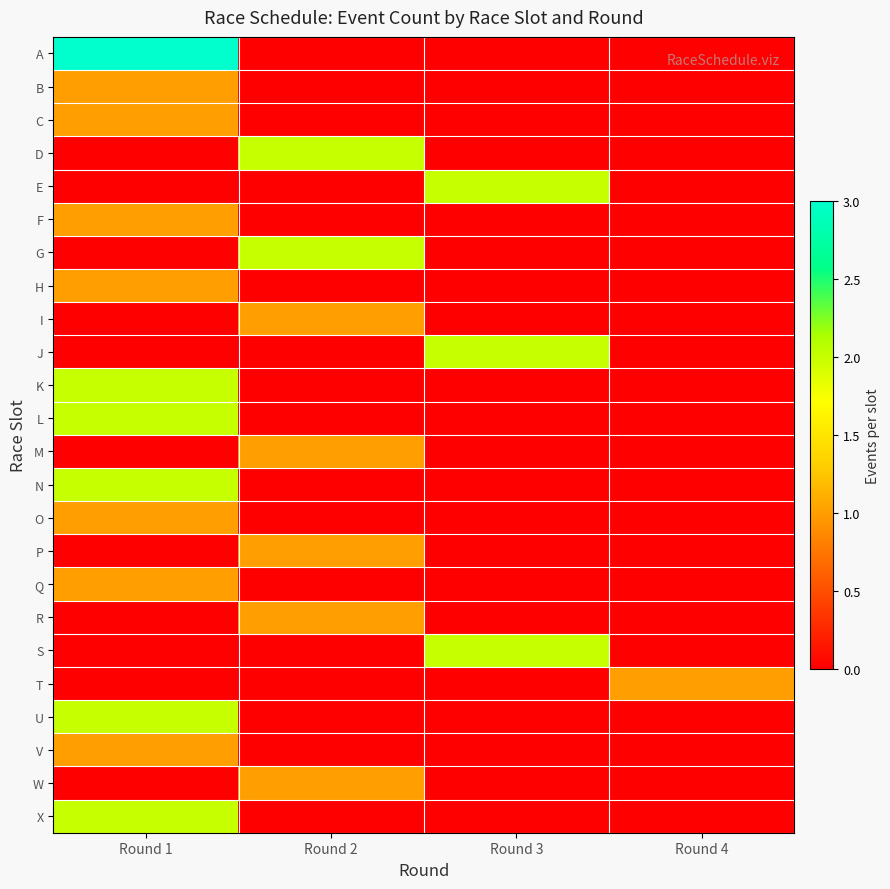

Which series changed the most between Round 1 and Round 2?

A